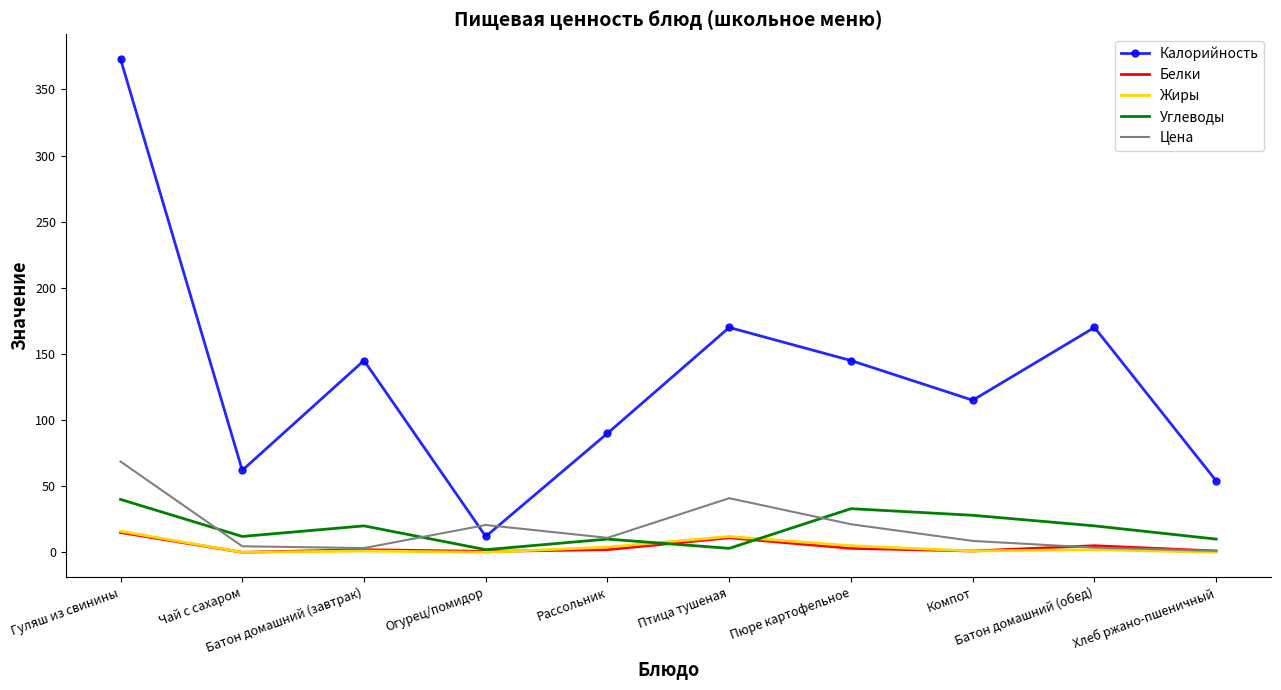

What are all the series names shown in the legend?

Калорийность, Белки, Жиры, Углеводы, Цена